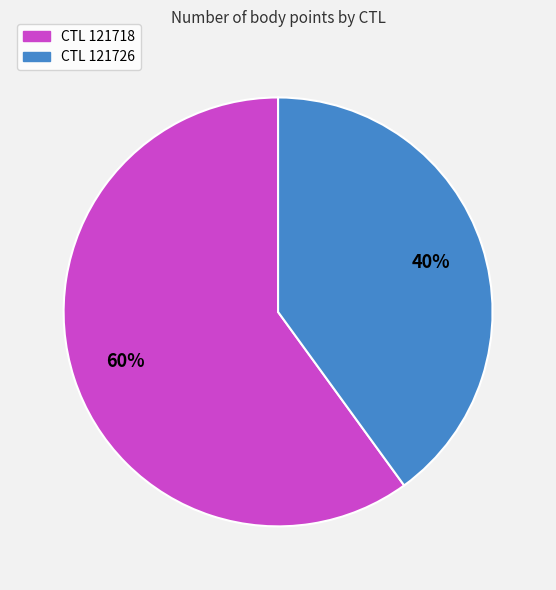

Which slice is the largest?

CTL 121718